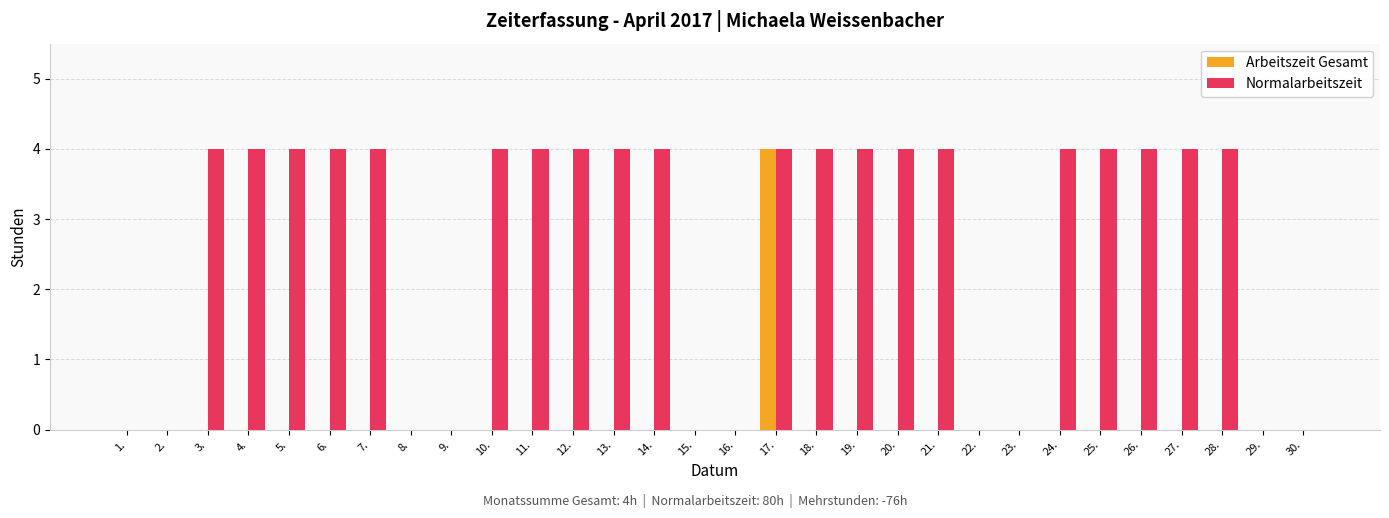

At which category is the sum across all series the highest?

17.